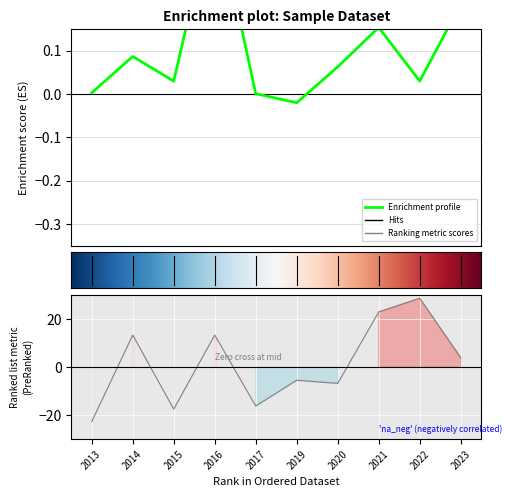

At which category does Enrichment profile reach its first local valley?

2015